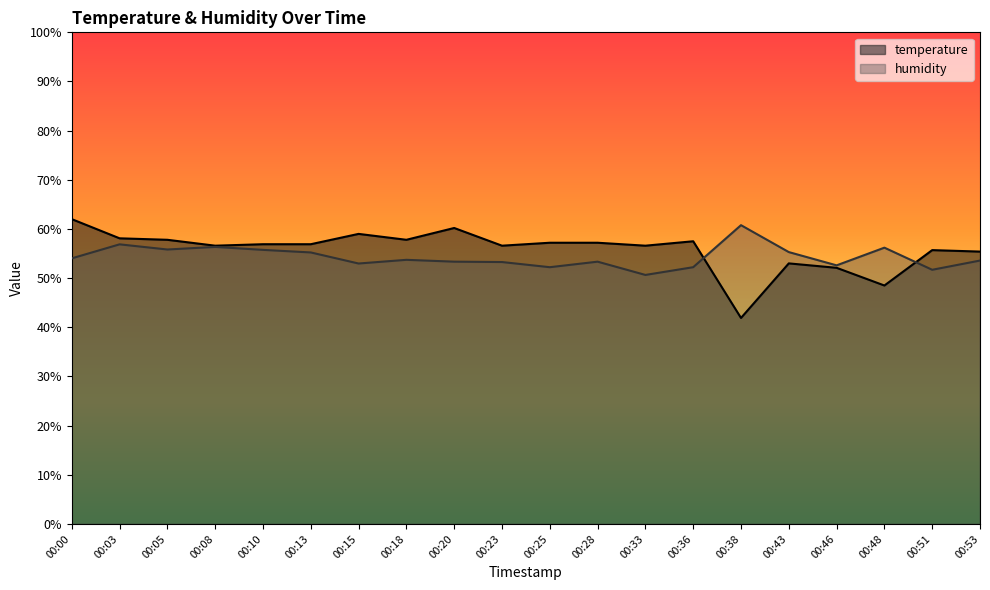

Between which two adjacent categories do humidity and temperature first intersect?

00:36 and 00:38